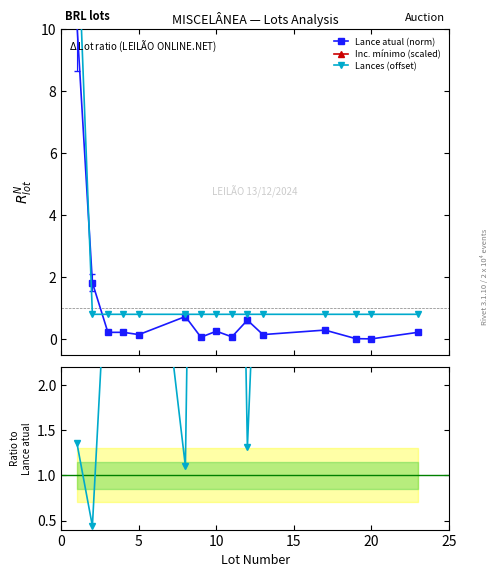

In Lances / Lance, how many points are lower than both neighbors (excluding endpoints)?

5